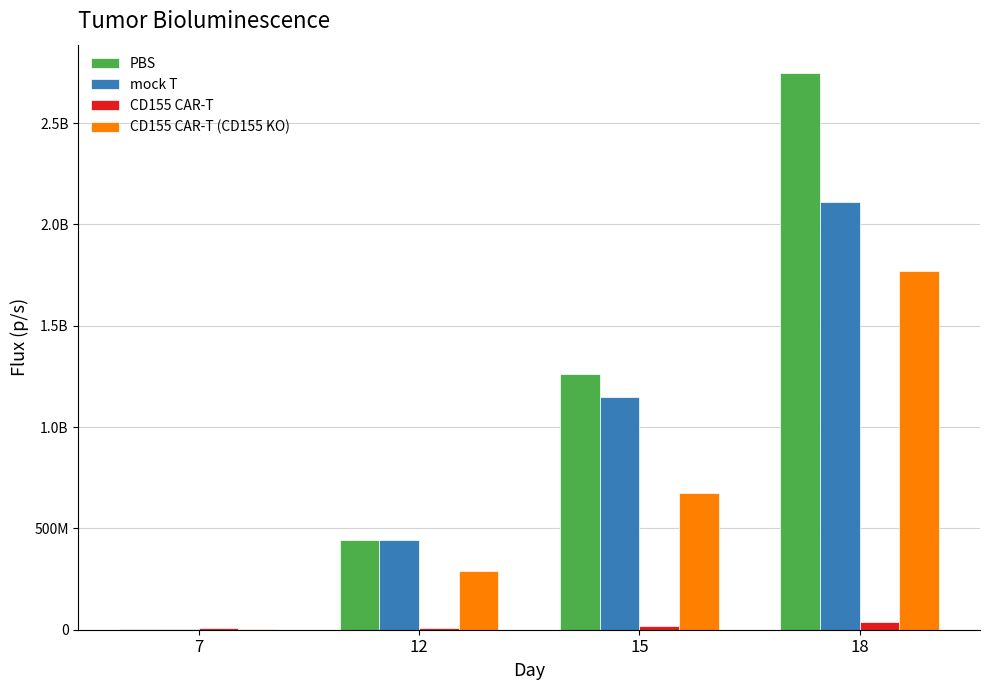

Reading right to left, list all the values displayed in this chart.

PBS: 2750000000.0	1260000000.0	445000000.0	4445640.0
mock T: 2110000000.0	1150000000.0	443000000.0	5134485.0
CD155 CAR-T: 36746284.0	19788966.0	9825117.0	7188781.0
CD155 CAR-T (CD155 KO): 1770000000.0	674000000.0	288000000.0	4223135.5